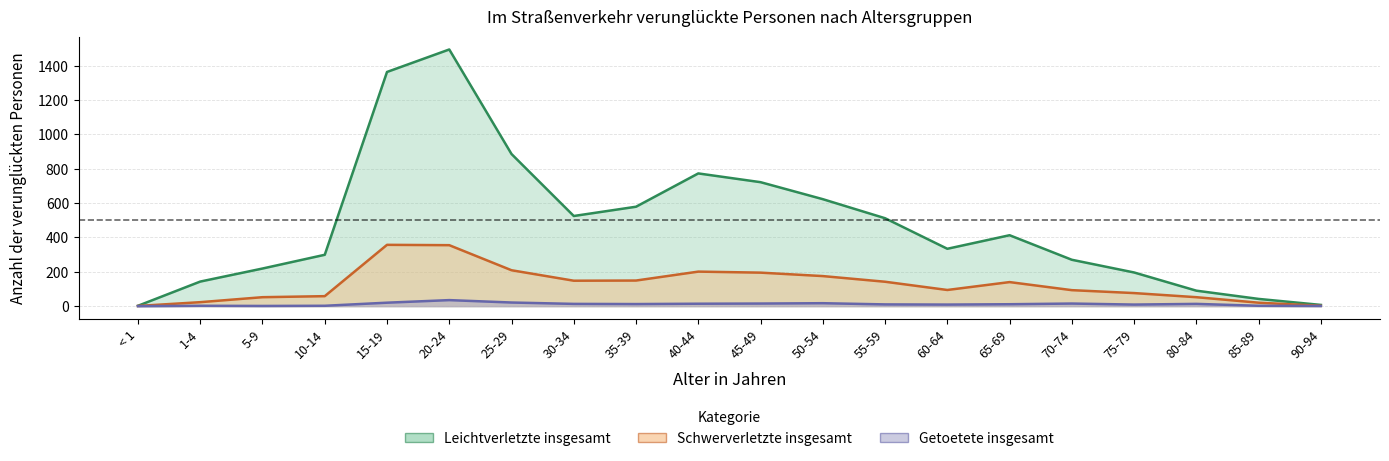

Reading left to right, transcribe all the data shown in this chart.

Leichtverletzte insgesamt: < 1=2	1-4=143	5-9=219	10-14=299	15-19=1364	20-24=1495	25-29=886	30-34=525	35-39=579	40-44=773	45-49=722	50-54=623	55-59=512	60-64=334	65-69=413	70-74=270	75-79=196	80-84=90	85-89=42	90-94=7
Schwerverletzte insgesamt: < 1=1	1-4=23	5-9=52	10-14=58	15-19=357	20-24=355	25-29=209	30-34=148	35-39=149	40-44=201	45-49=195	50-54=175	55-59=142	60-64=94	65-69=140	70-74=93	75-79=76	80-84=52	85-89=20	90-94=2
Getoetete insgesamt: < 1=0	1-4=2	5-9=1	10-14=2	15-19=20	20-24=35	25-29=21	30-34=13	35-39=12	40-44=14	45-49=15	50-54=17	55-59=10	60-64=9	65-69=11	70-74=15	75-79=9	80-84=13	85-89=2	90-94=1